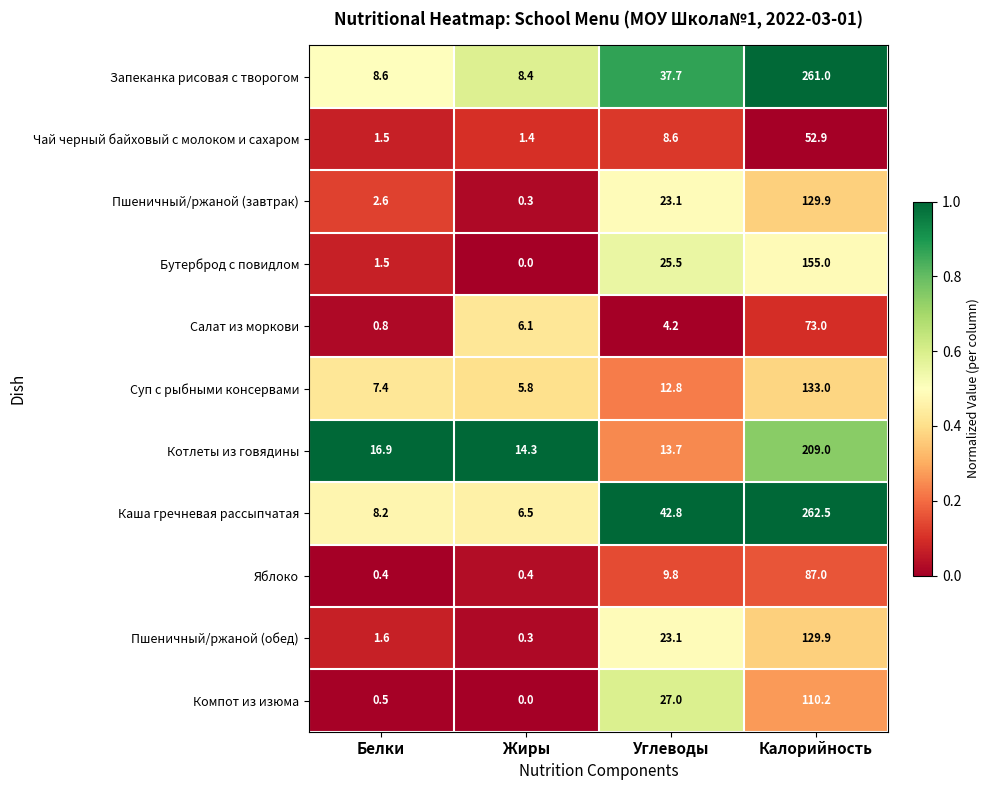

What is the difference between the maximum and minimum values in the Бутерброд с повидлом series?

155.0